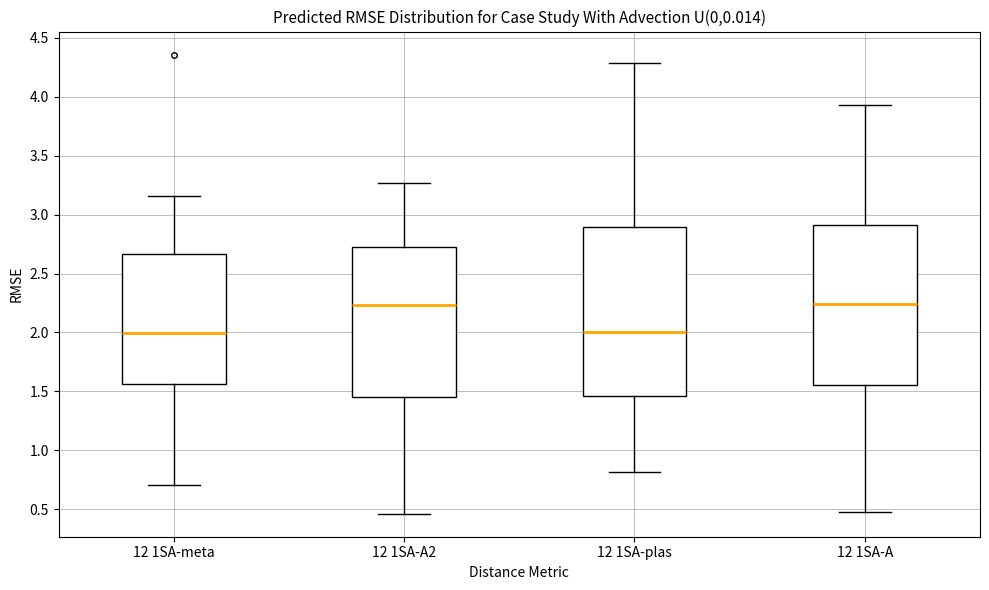

Reading left to right, read every box against the y-axis: the position of its median line, the range the box covers, and the ends of its whiskers. The values are not printed on the chart, so give them approximately, as read against the axis.

12 1SA-meta: median 2.00, box 1.55 to 2.65, whiskers 0.70 to 3.15
12 1SA-A2: median 2.25, box 1.45 to 2.70, whiskers 0.45 to 3.25
12 1SA-plas: median 2.00, box 1.45 to 2.90, whiskers 0.80 to 4.30
12 1SA-A: median 2.25, box 1.55 to 2.90, whiskers 0.50 to 3.95